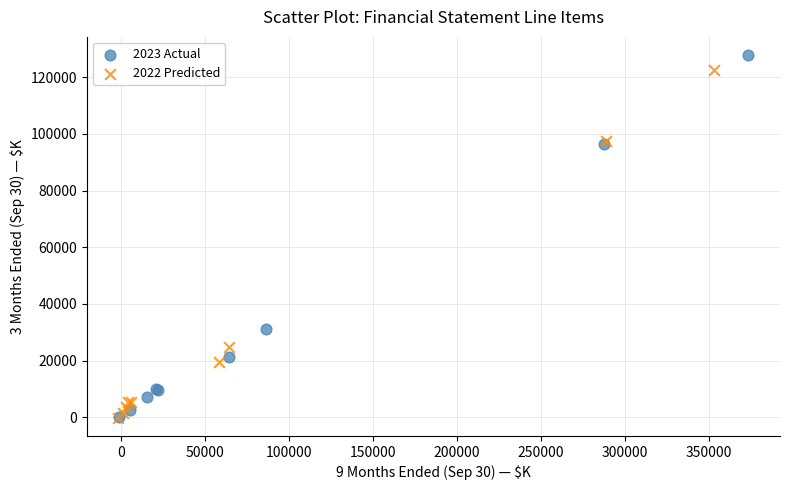

Which series has the largest Y range (max minus min)?

2023 Actual